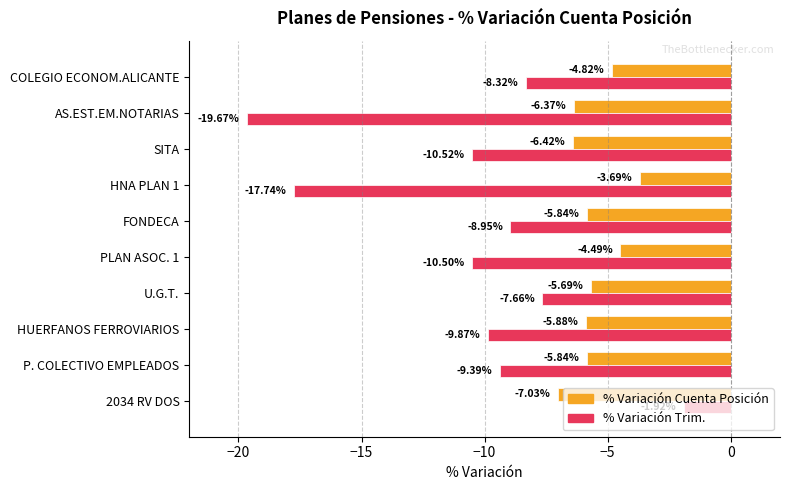

List the series in order of their peak value, lowest first.

% Variación Cuenta Posición, % Variación Trim.